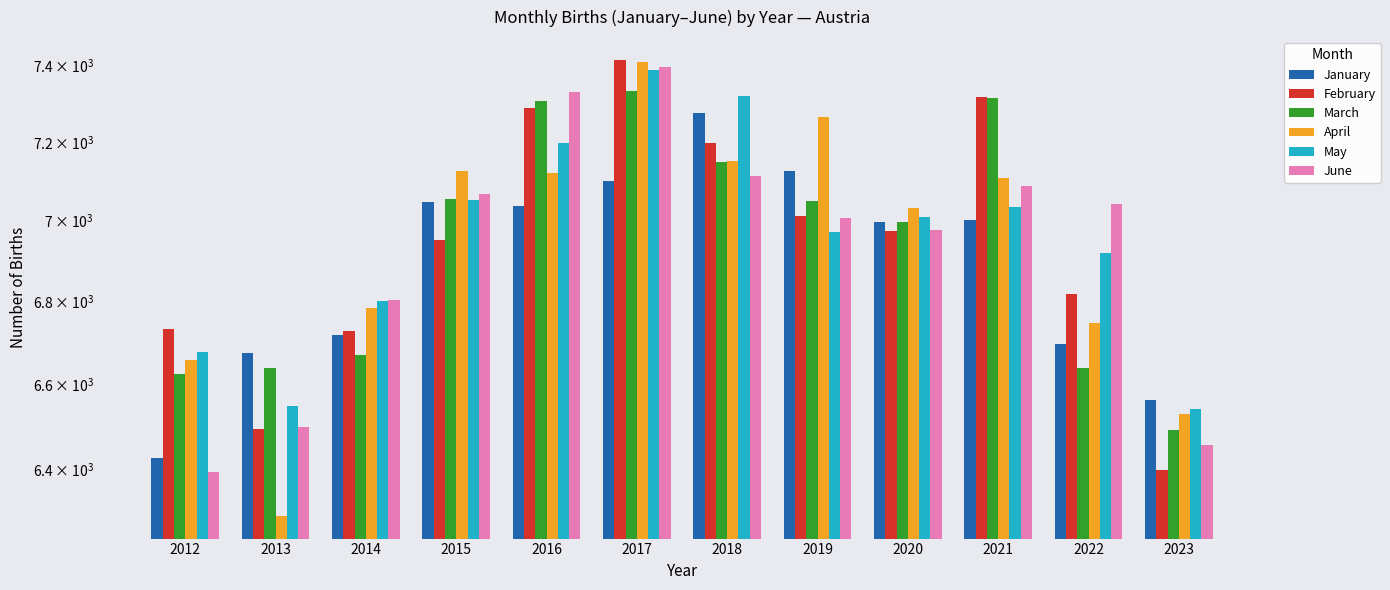

The January series shows 6996.2 at 2020. True or false?

True